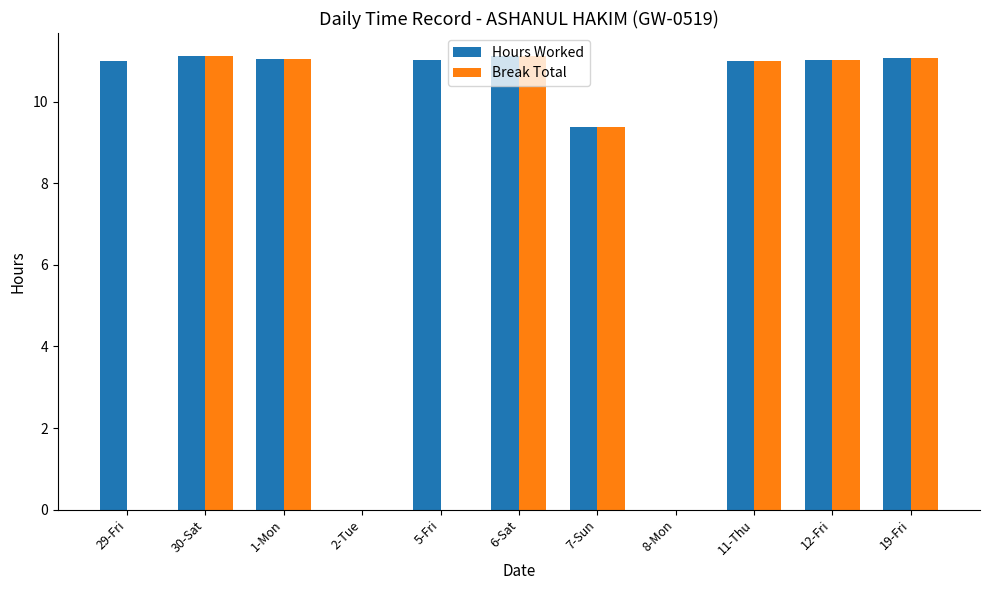

At which label is Break Total closest to 5?

7-Sun